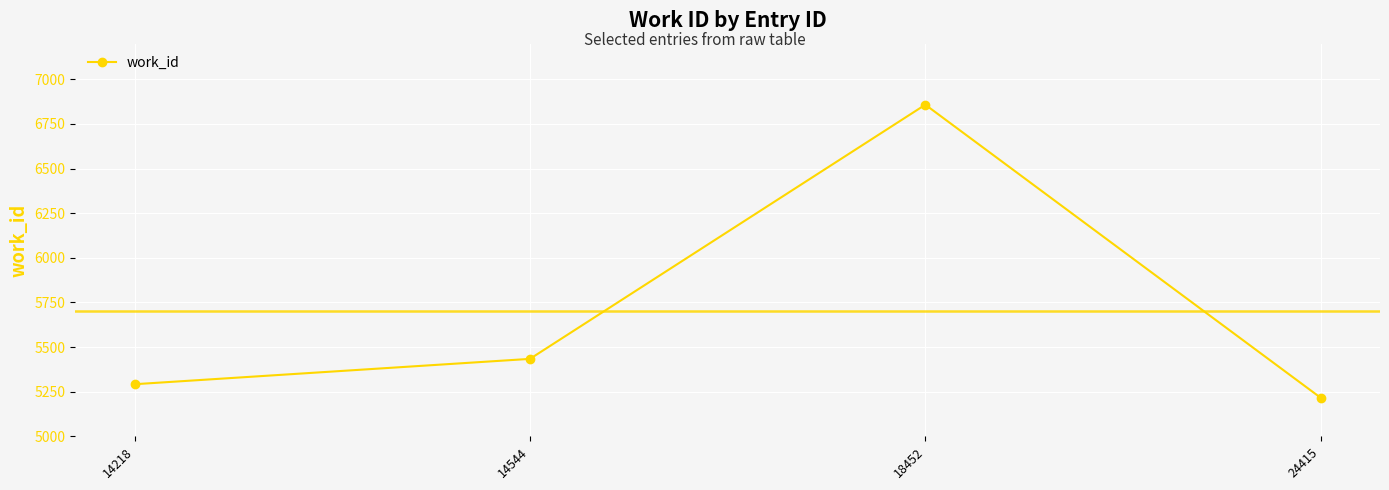

Reading right to left, list all the values displayed in this chart.

5216	6858	5434	5292